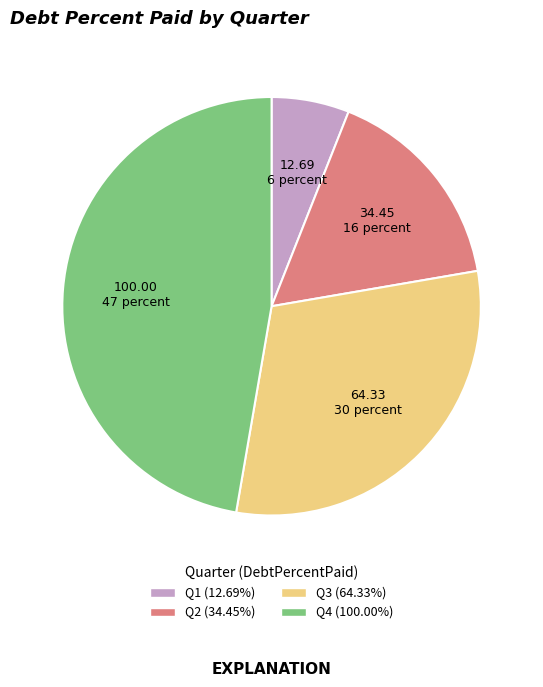

Is there a majority slice in this chart?

No